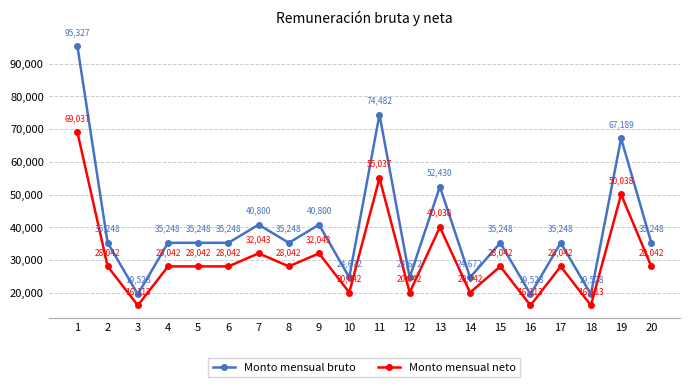

True or false: Monto mensual bruto and Monto mensual neto cross at least once.

False